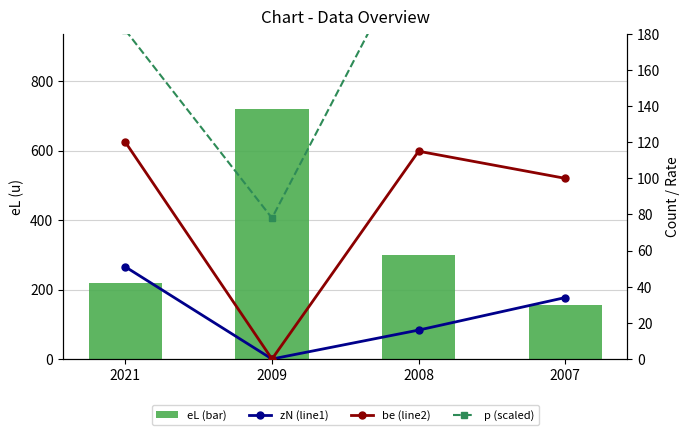

Count the number of data series in this chart.

4